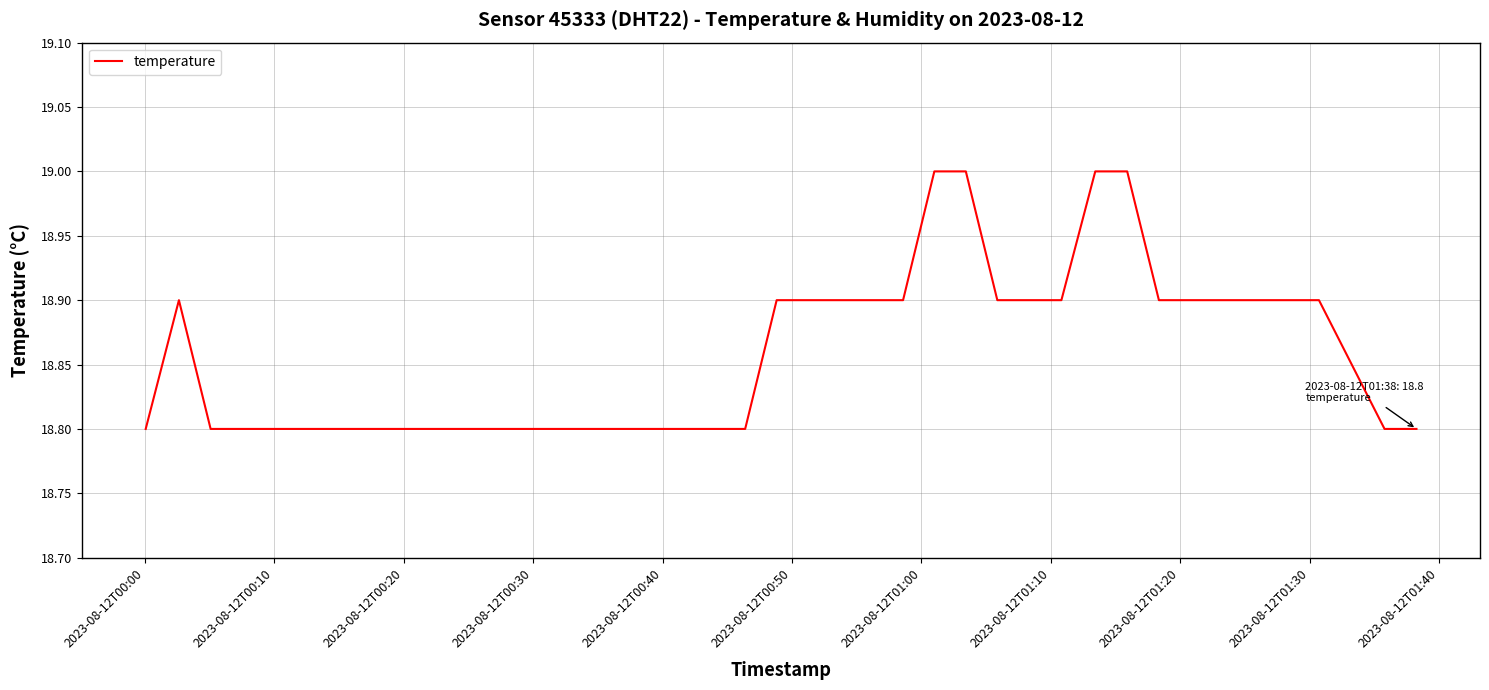

How many lines are shown in the chart?

1